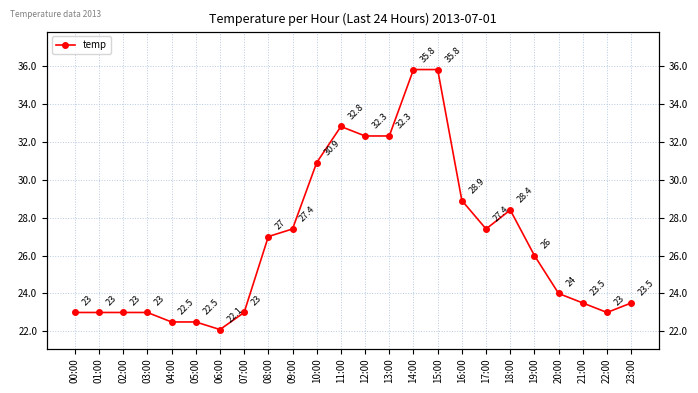

Reading left to right, list all the values displayed in this chart.

00:00=23.0	01:00=23.0	02:00=23.0	03:00=23.0	04:00=22.5	05:00=22.5	06:00=22.1	07:00=23.0	08:00=27.0	09:00=27.4	10:00=30.9	11:00=32.8	12:00=32.3	13:00=32.3	14:00=35.8	15:00=35.8	16:00=28.9	17:00=27.4	18:00=28.4	19:00=26.0	20:00=24.0	21:00=23.5	22:00=23.0	23:00=23.5